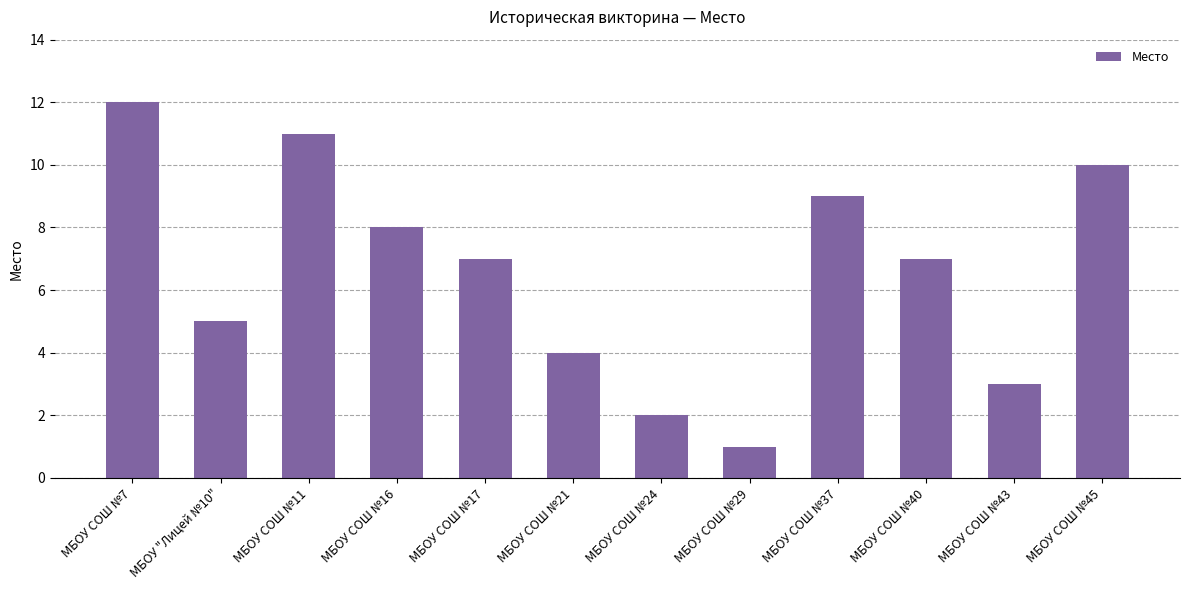

What is the label of the 9th bar from the left?

МБОУ СОШ №37